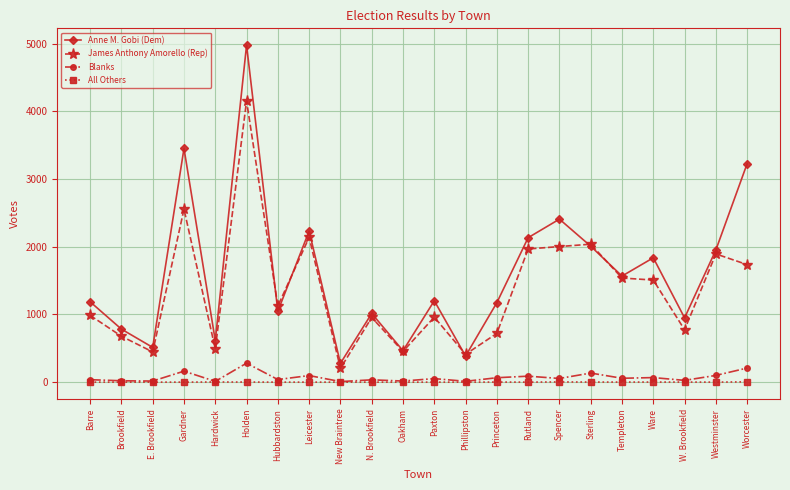

What is the difference between the highest and lowest values at Templeton?

1566